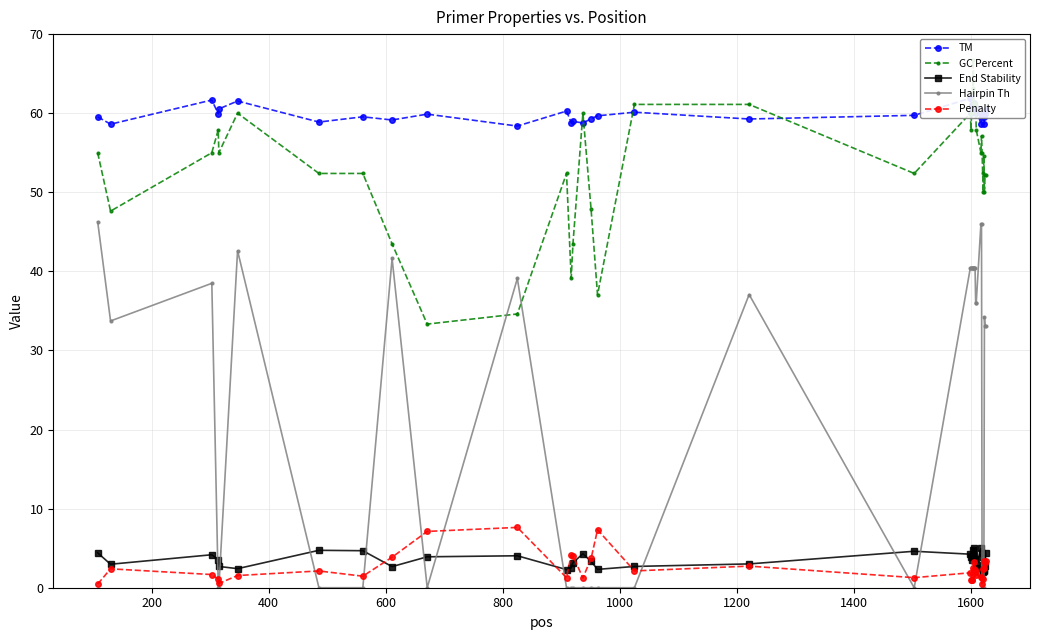

How many intersections are there between End Stability and Hairpin Th?

12